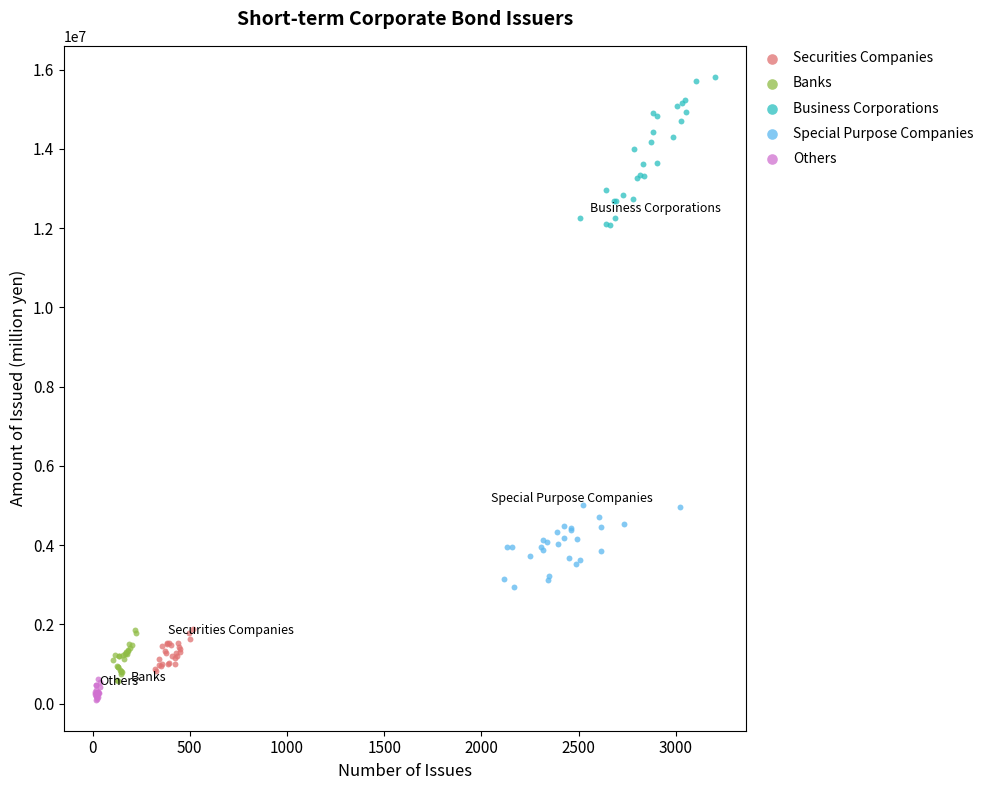

Which series reaches the maximum Y coordinate?

Business Corporations